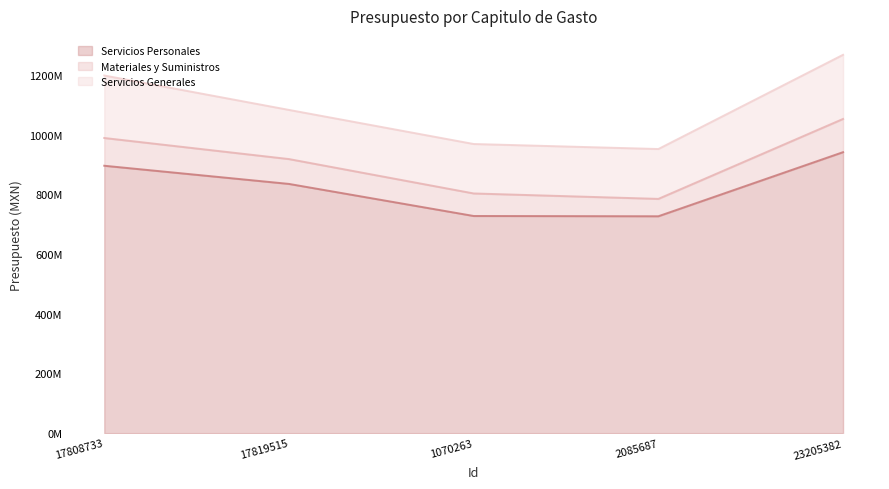

Where is Servicios Personales nearest to the value 834039212?

17819515